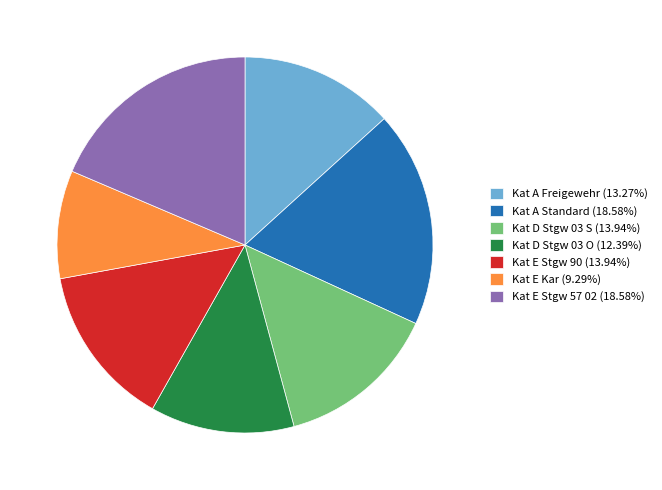

Does Kat E Stgw 57 02 represent more than half of the total?

No